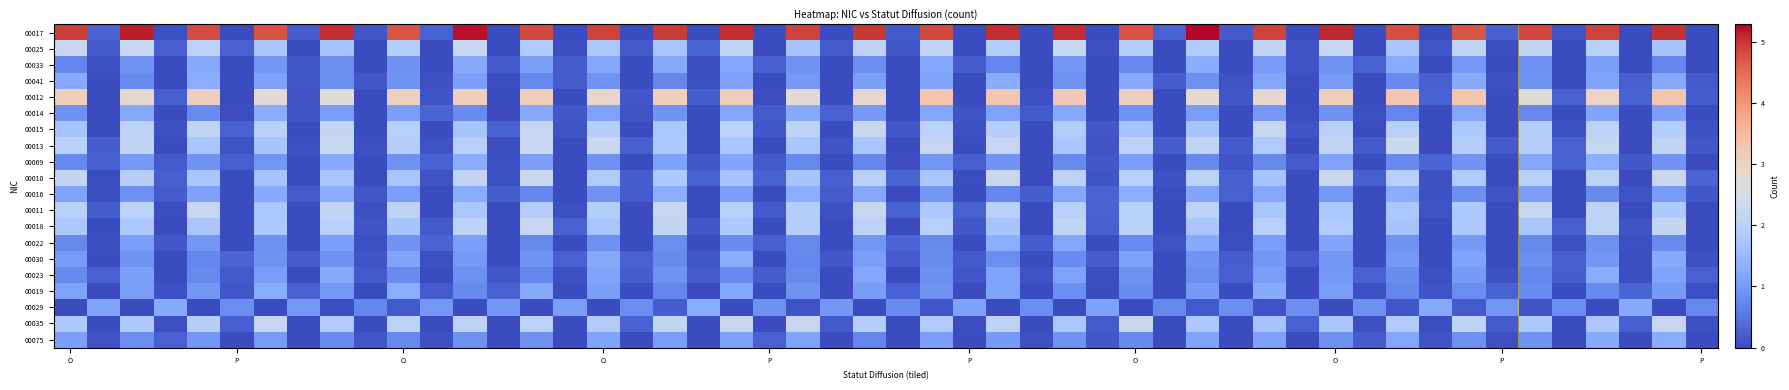

At which label is 00013 closest to 1?

O